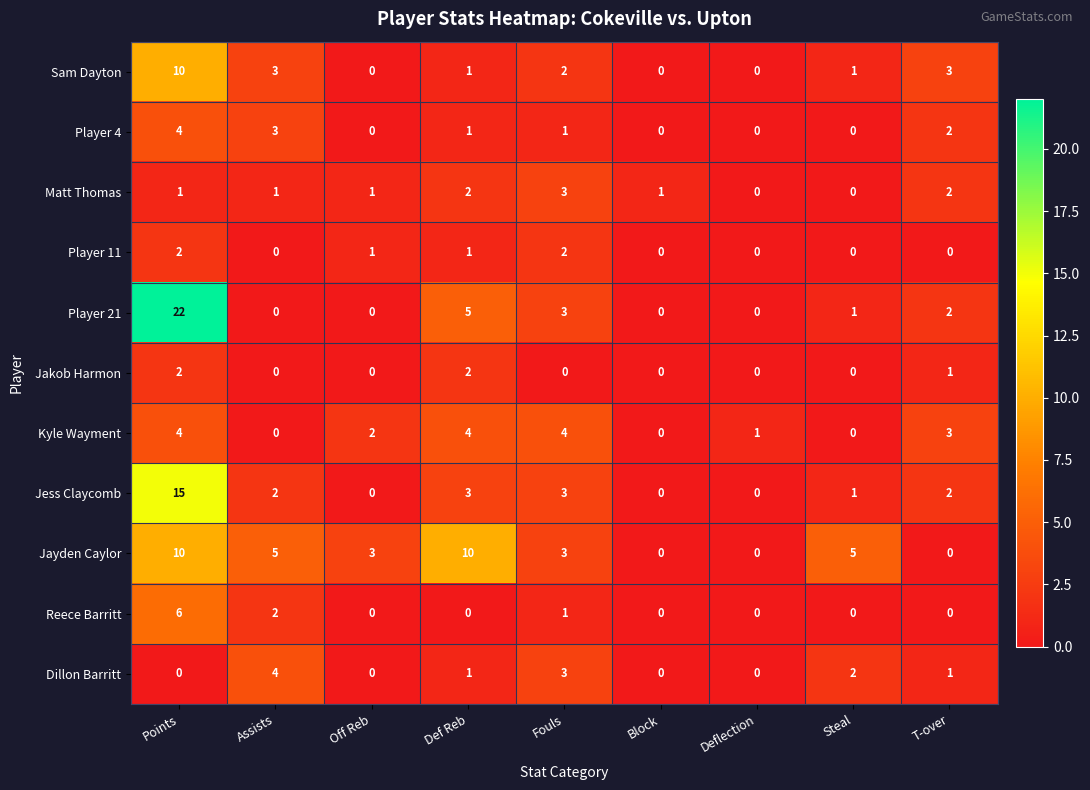

Is it true that Kyle Wayment equals 3 at T-over?

True